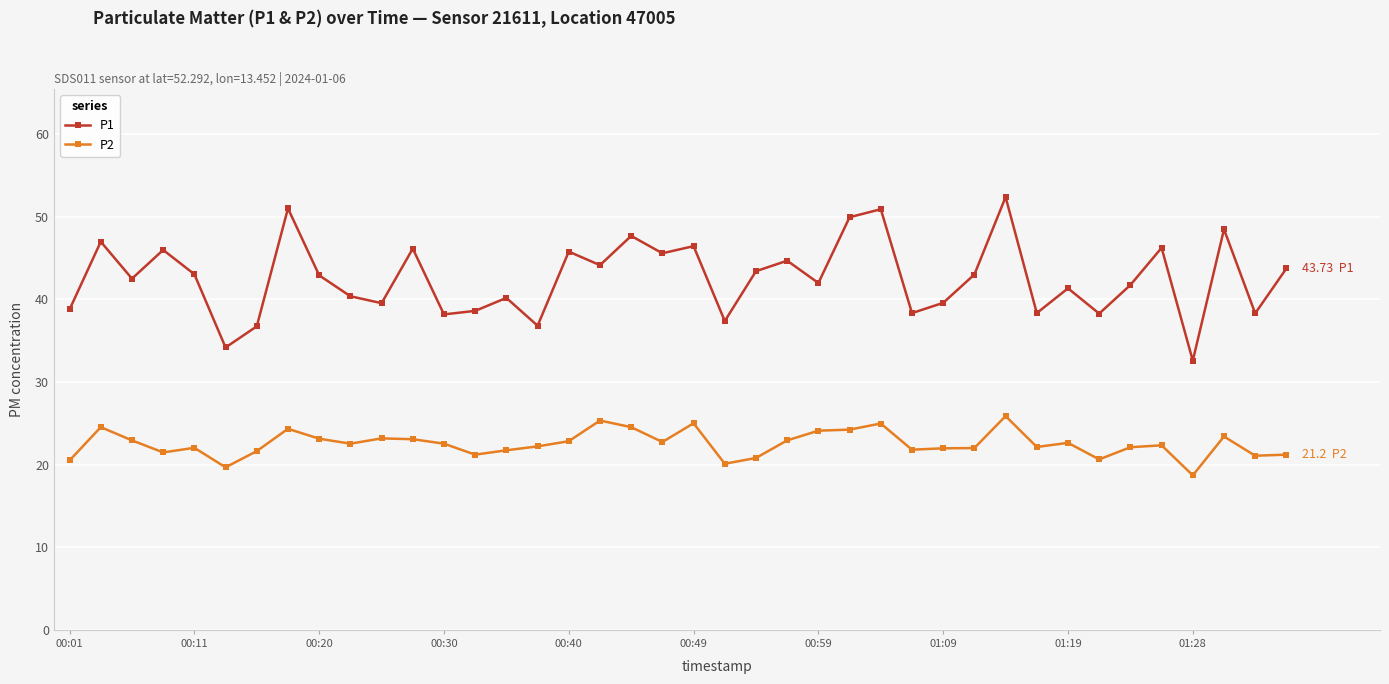

True or false: P2 and P1 intersect in this chart.

False